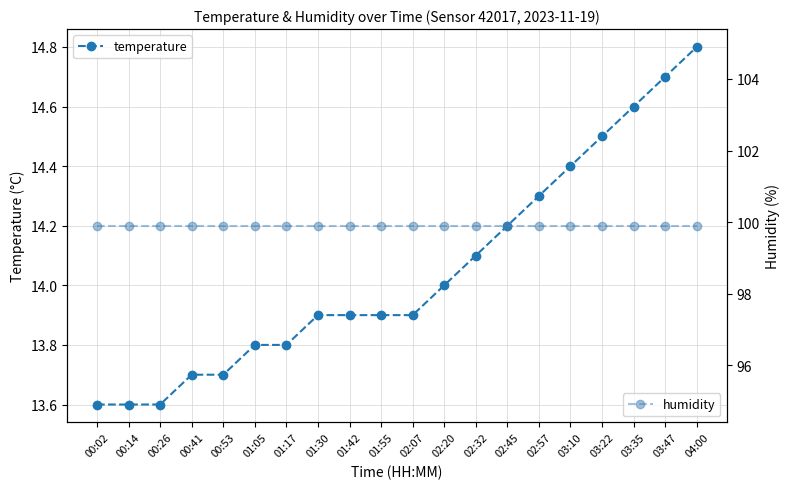

What are all the series names shown in the legend?

temperature, humidity